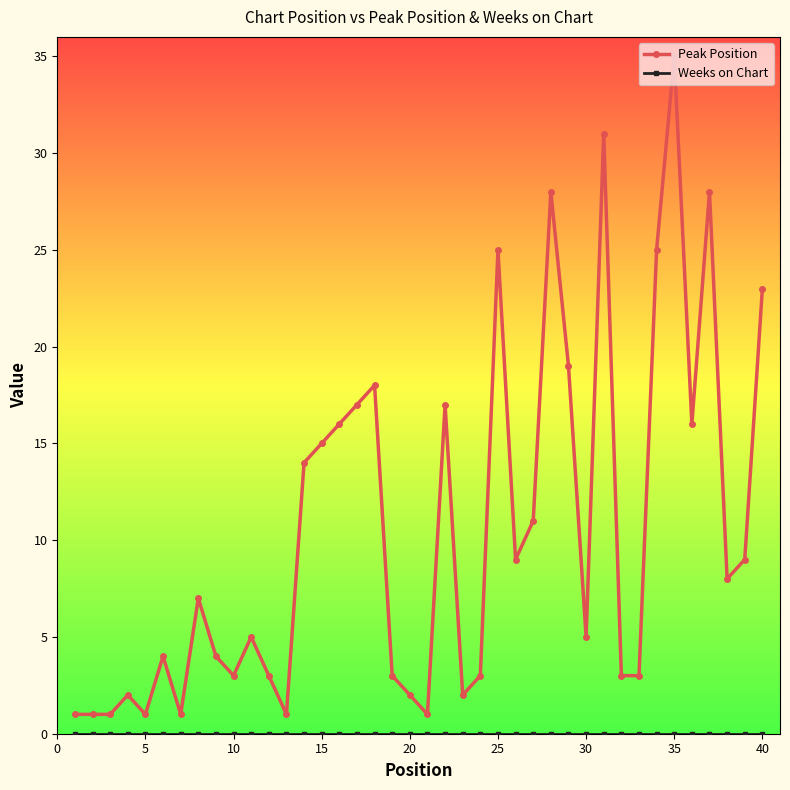

Which series has the widest spread of values?

Peak Position